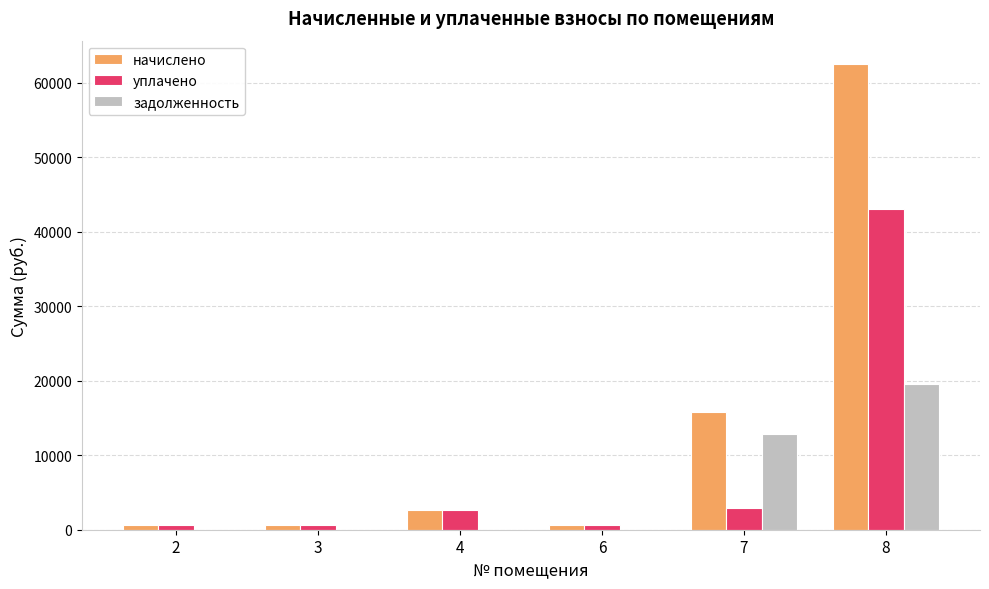

Which series has the largest total across all categories?

начислено